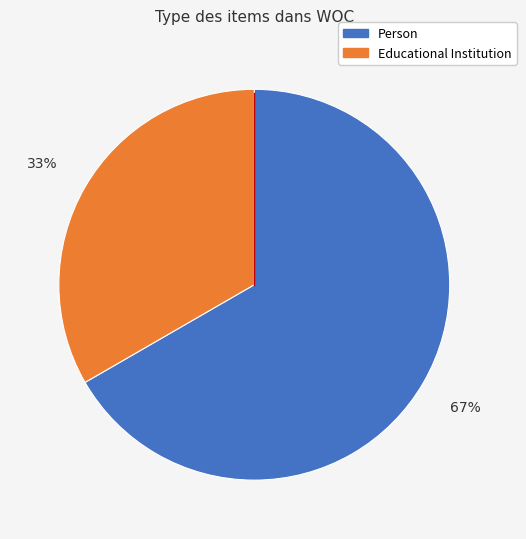

Does any single category account for the majority?

Yes